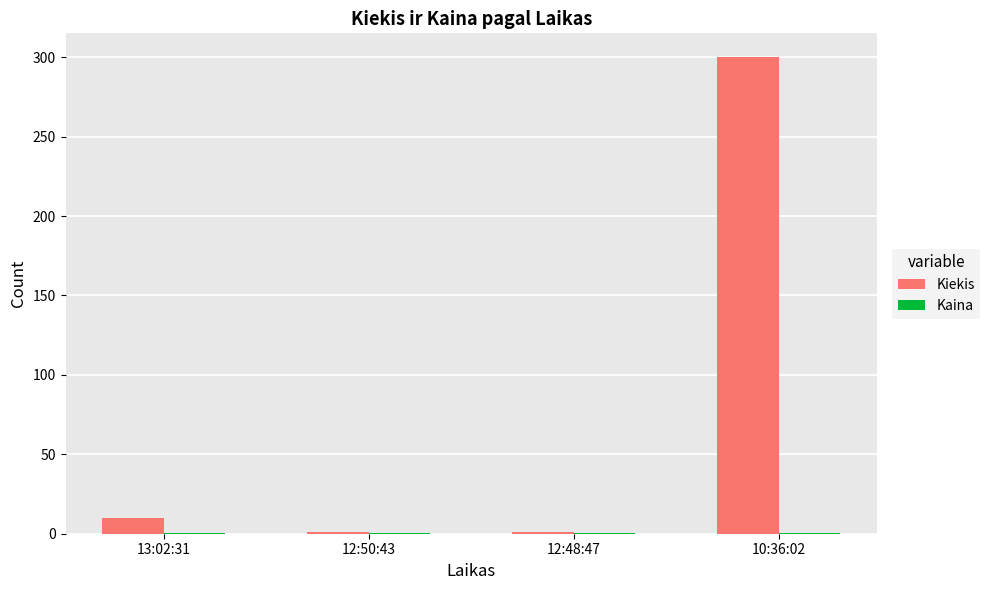

How many categories are shown in the chart?

4